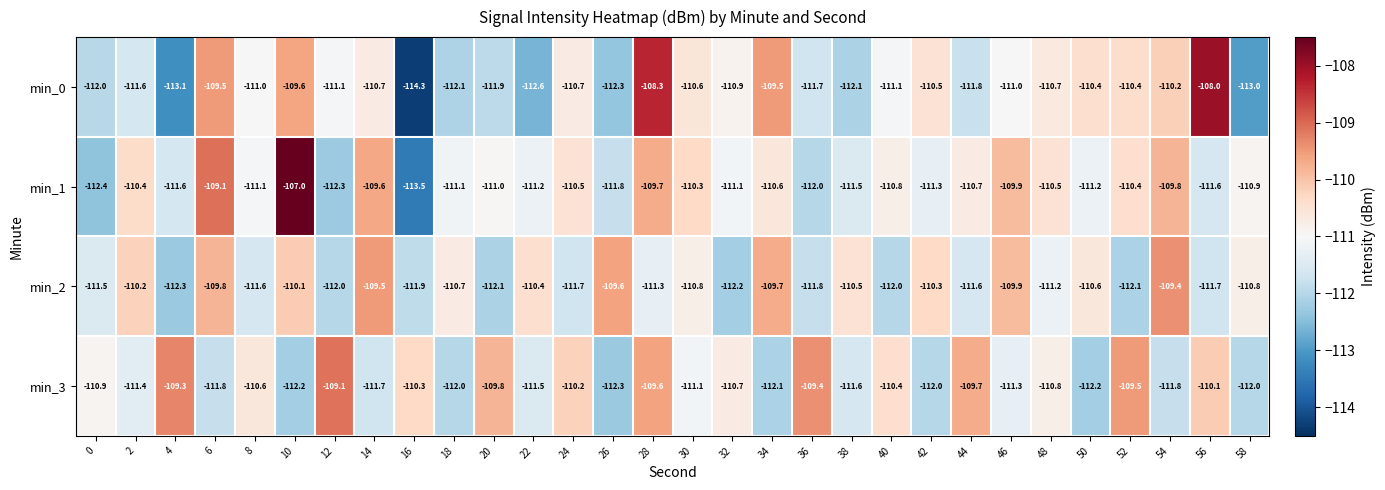

What is the sum of all min_2 values?

-3329.3